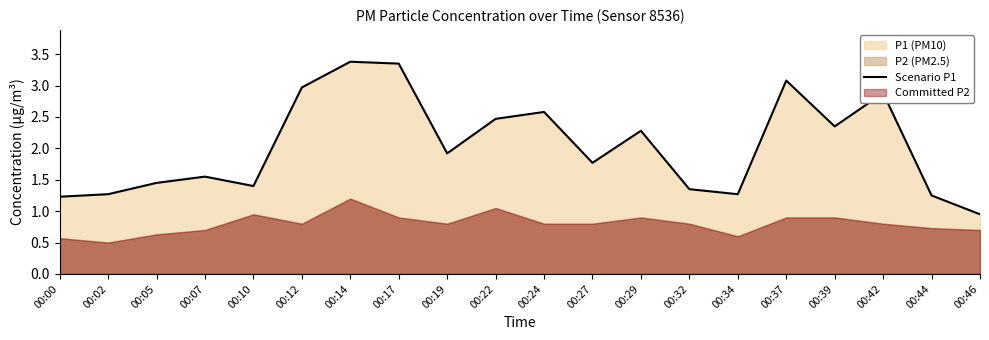

What is the value of the 16th point from the left?

3.1